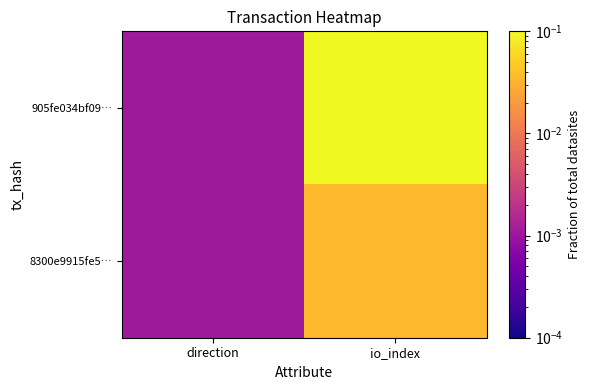

List the series in order of their overall mean, highest first.

905fe034bf09…, 8300e9915fe5…